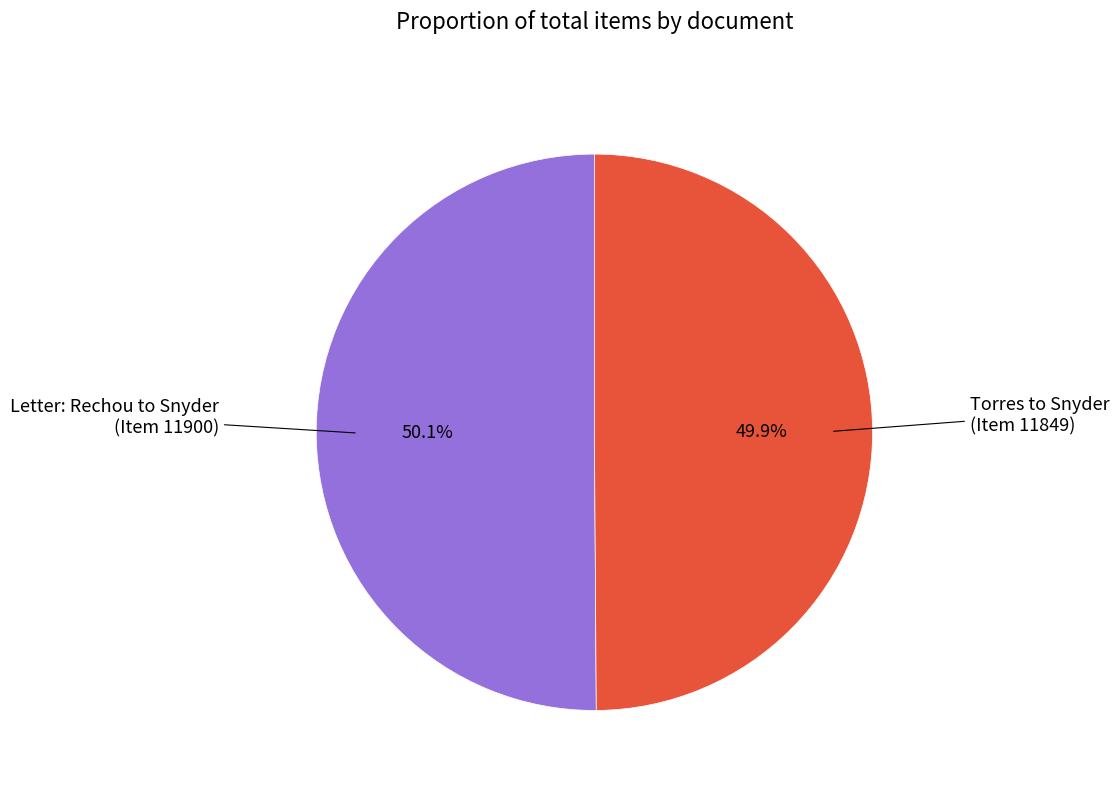

How many segments does this pie chart have?

2